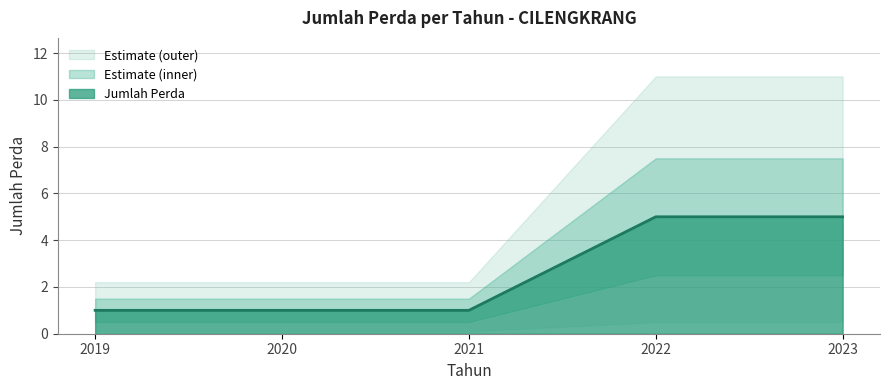

List the labels in order of value, smallest first.

2019, 2020, 2021, 2022, 2023